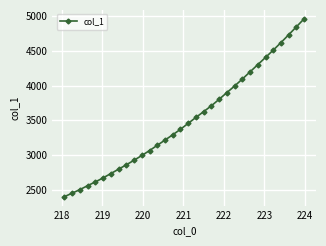

Is this an area chart (filled region under the line)?

No